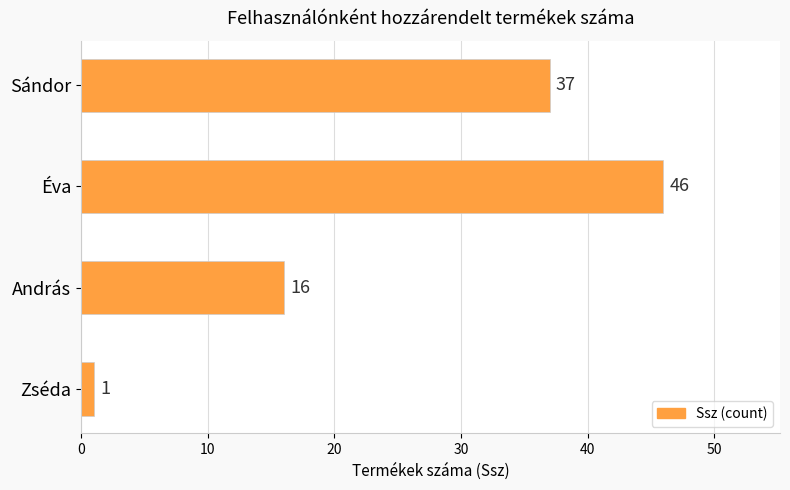

The value at Éva is 16. True or false?

False